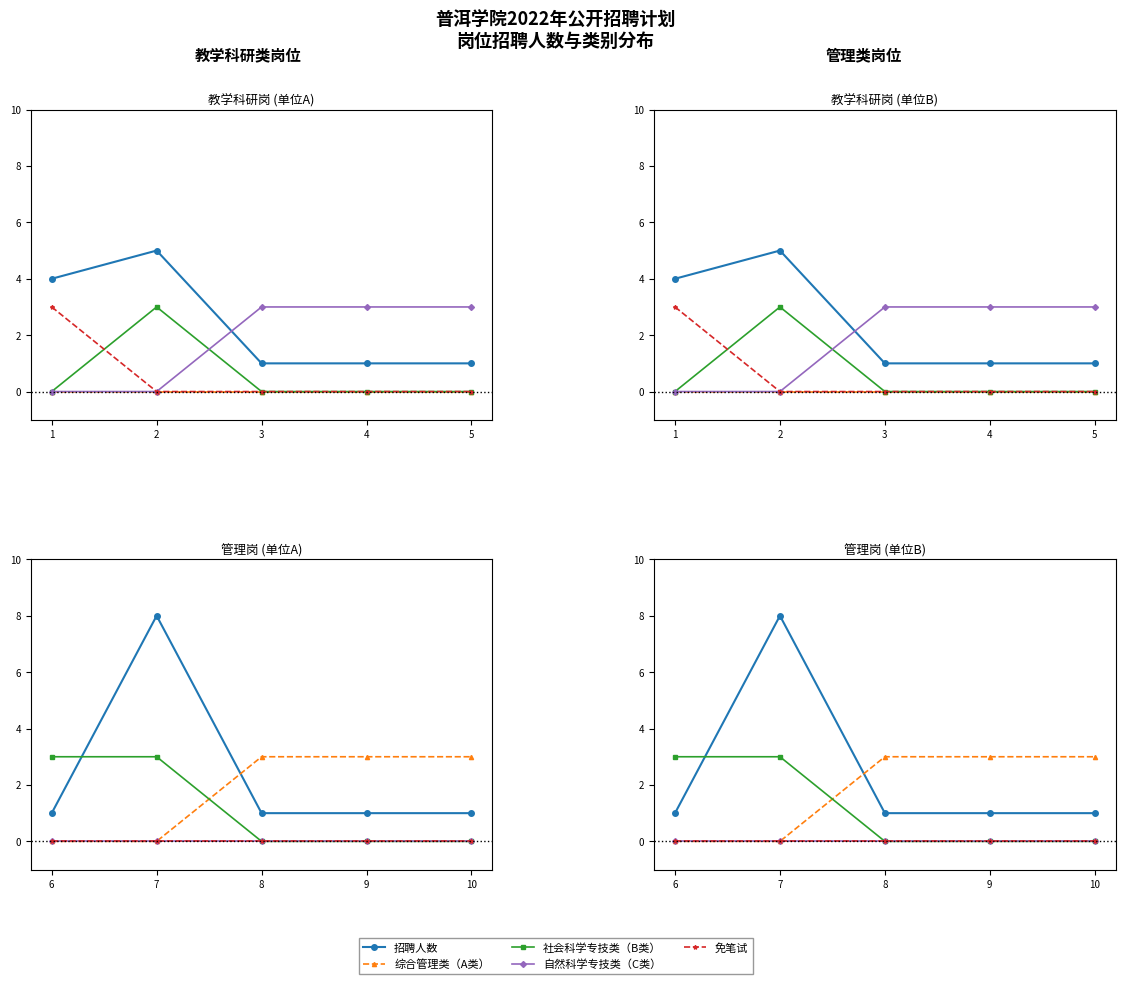

What is the difference between the second highest and minimum values in the 社会科学专技类（B类） series?

3